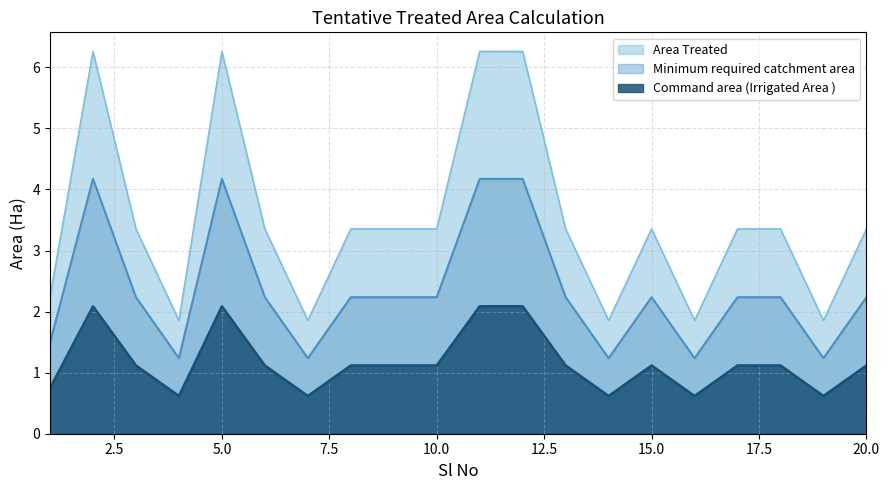

Where is the first local maximum for Command area (Irrigated Area )?

2